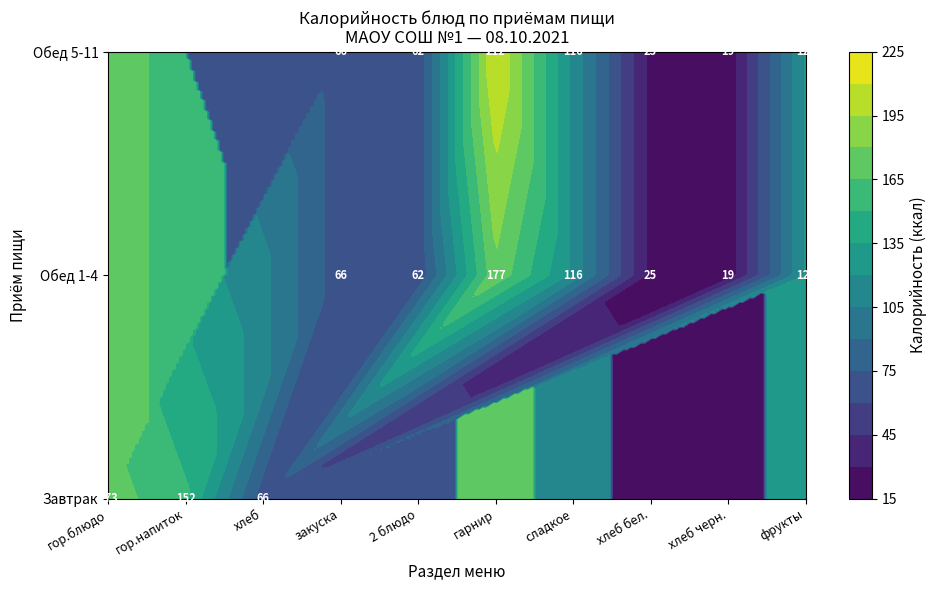

Which has a higher value, Завтрак or 7?

Завтрак